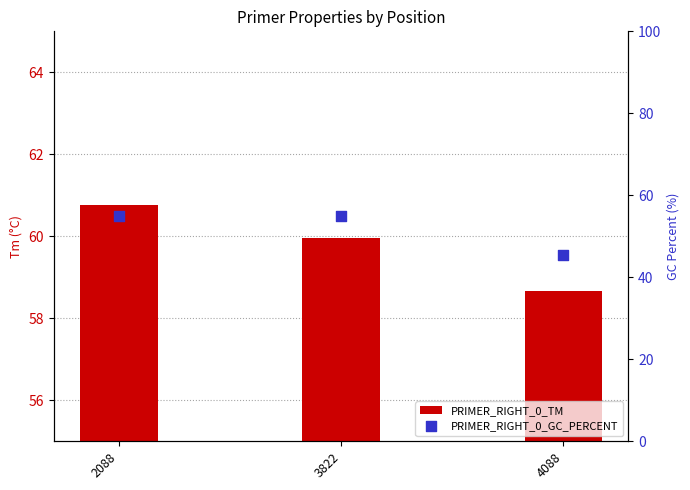

Is the value of PRIMER_RIGHT_0_TM at 3822 greater than the value of PRIMER_RIGHT_0_GC_PERCENT at 4088?

Yes